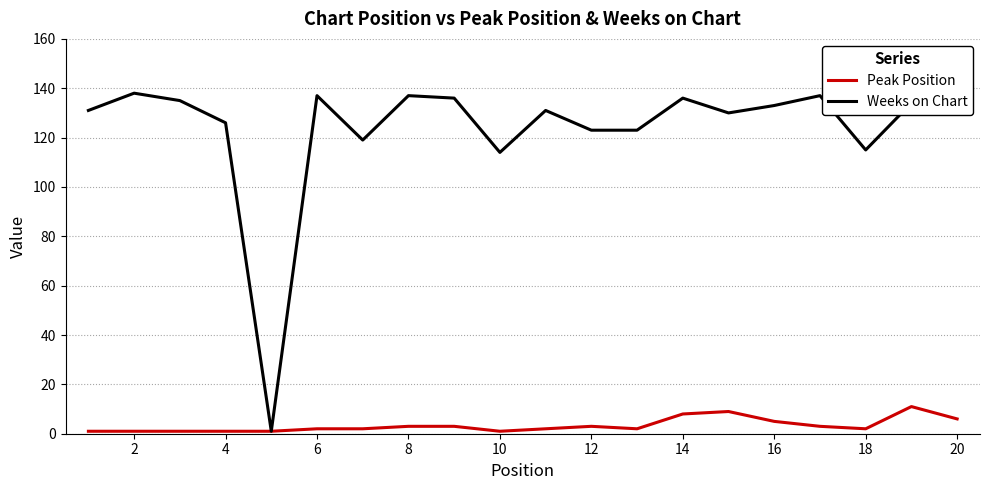

What is the maximum value shown in the chart?

138